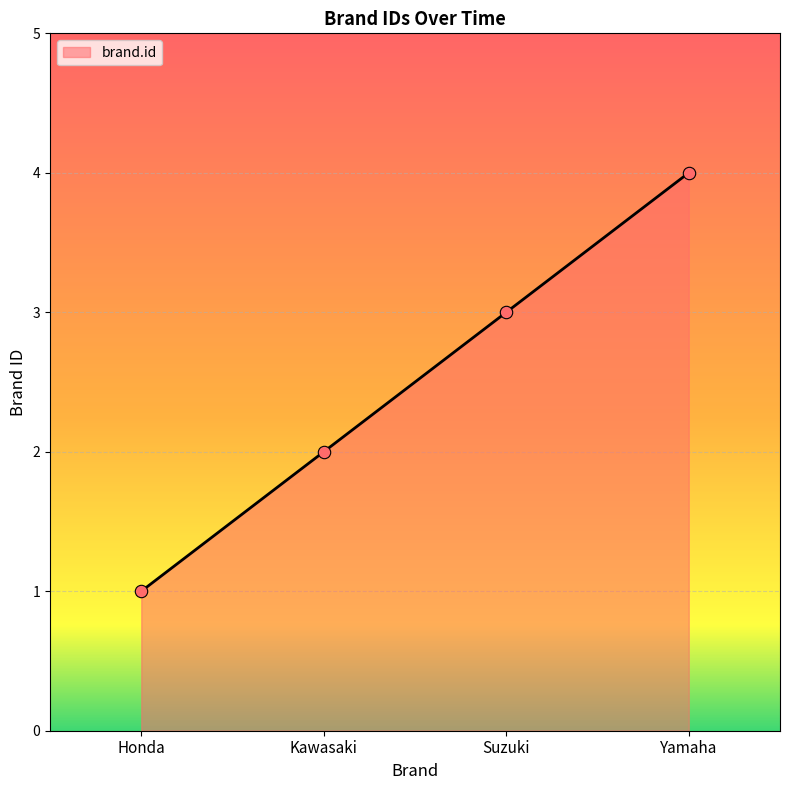

Which has a higher value, Yamaha or Suzuki?

Yamaha